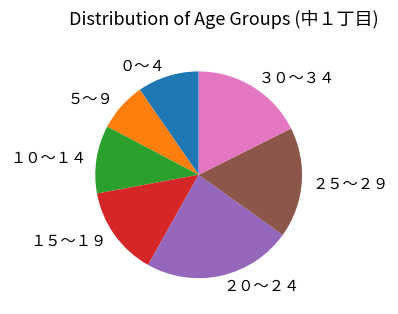

Which slice is the largest?

２０～２４